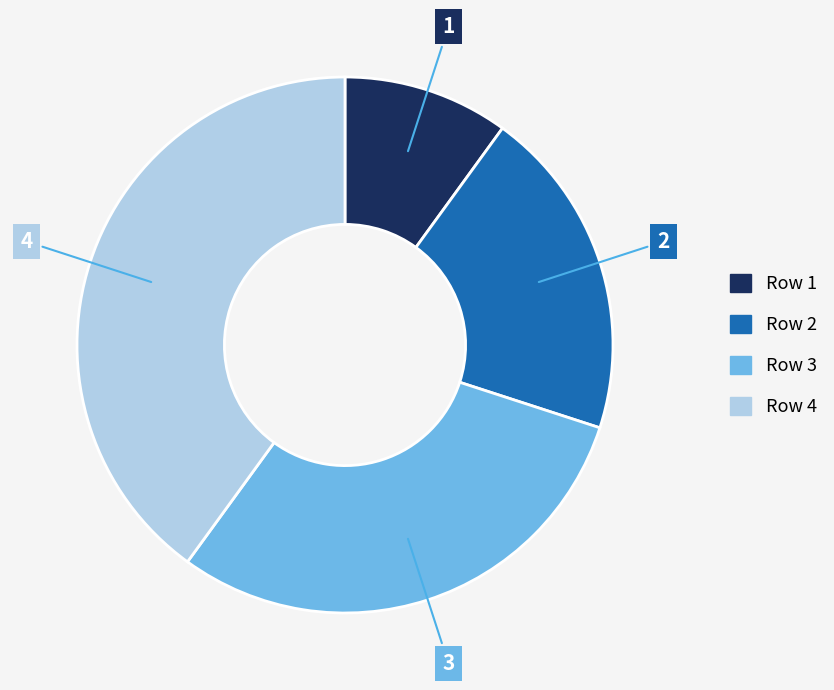

Which category has the biggest portion of the pie?

Row 4